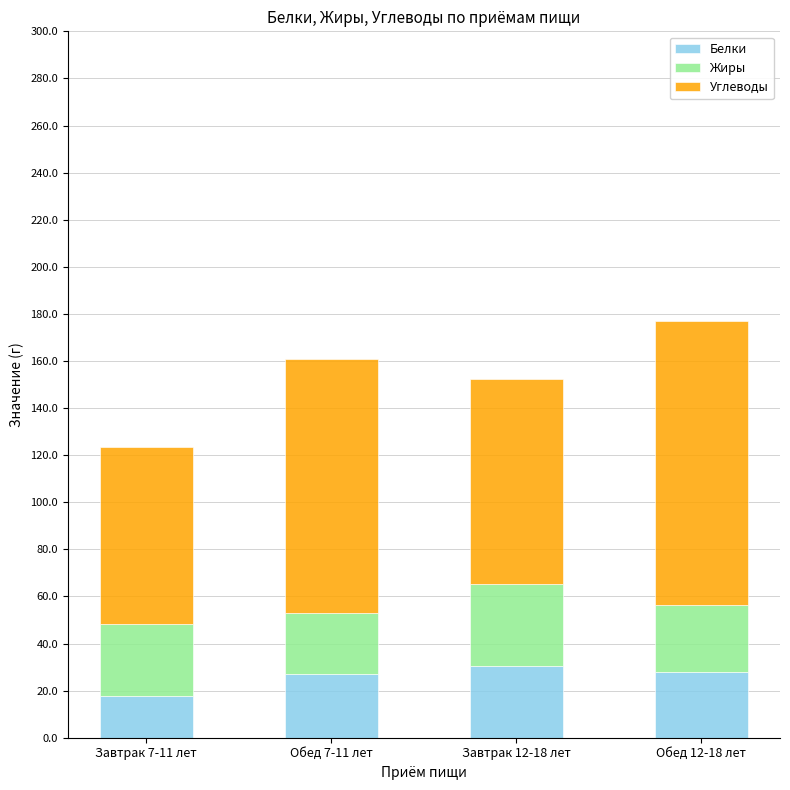

Is it true that Белки equals 27.8 at Обед 12-18 лет?

True